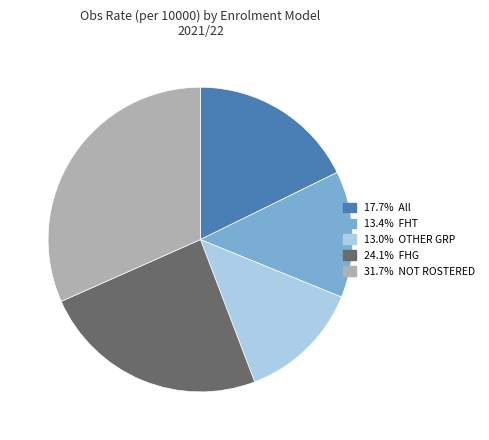

Is there any slice that represents more than half of the pie?

No